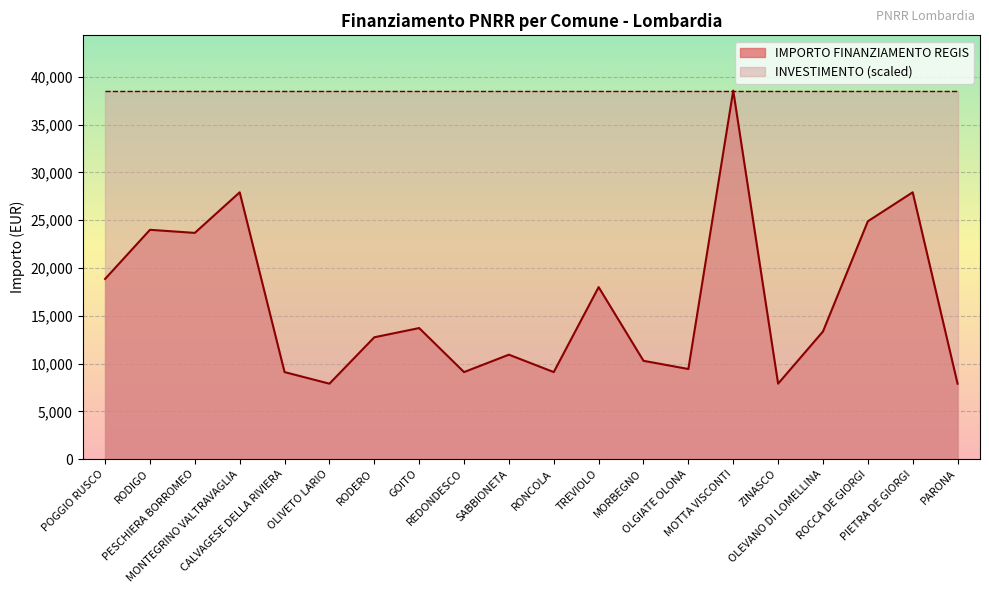

How many points are lower than both their immediate neighbors (excluding endpoints)?

6